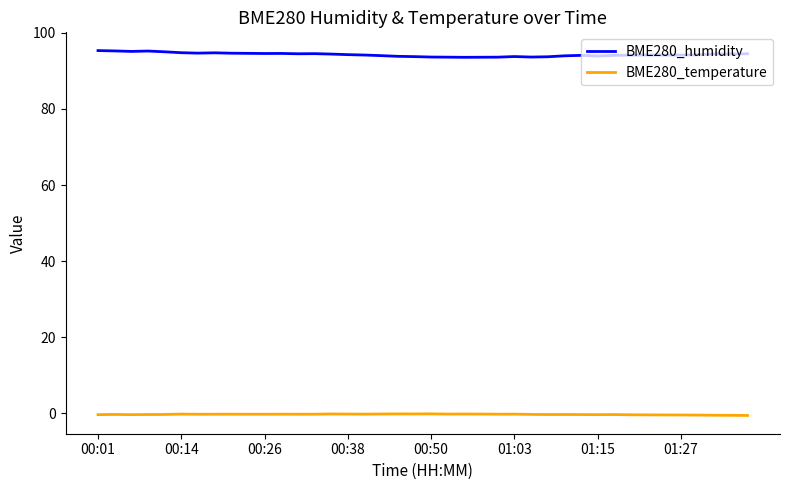

How many lines are shown in the chart?

2